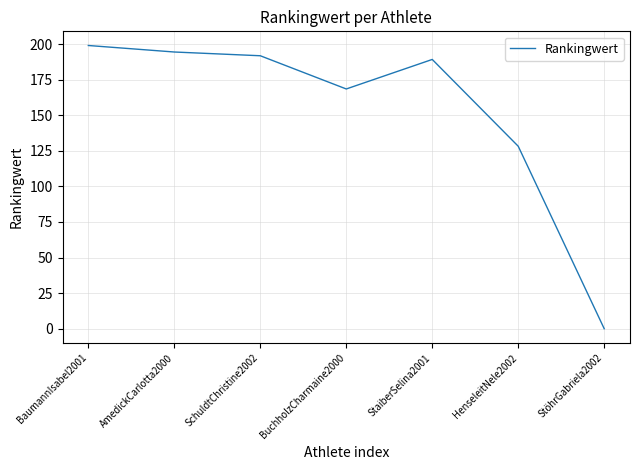

Where is the first local minimum?

BuchholzCharmaine2000